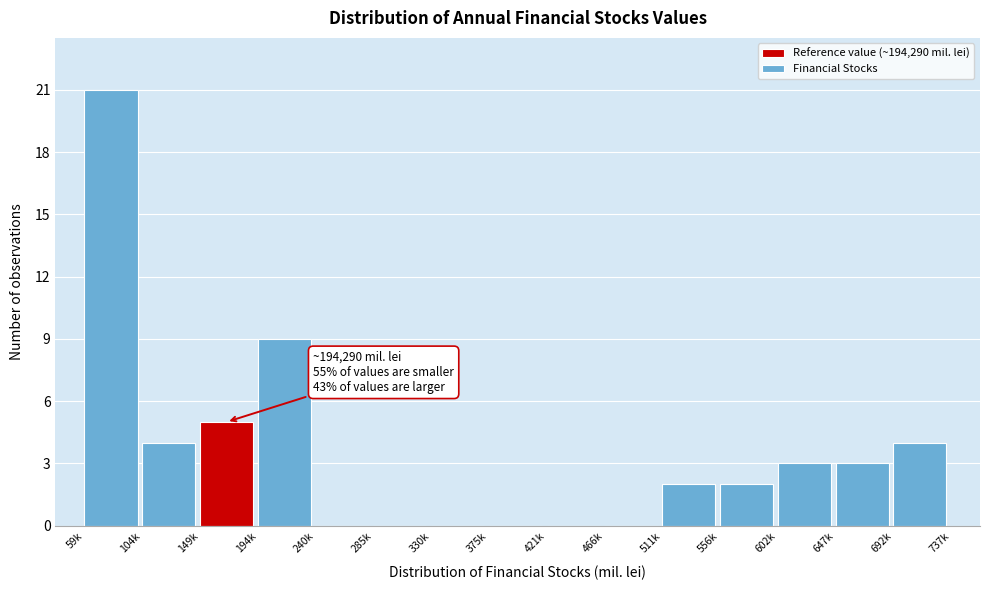

Reading left to right, list all the values displayed in this chart.

59k=21	104k=4	149k=5	194k=9	240k=0	285k=0	330k=0	375k=0	421k=0	466k=0	511k=2	556k=2	602k=3	647k=3	692k=4